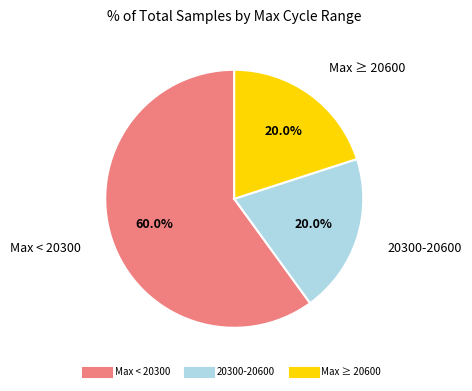

How many segments does this pie chart have?

3